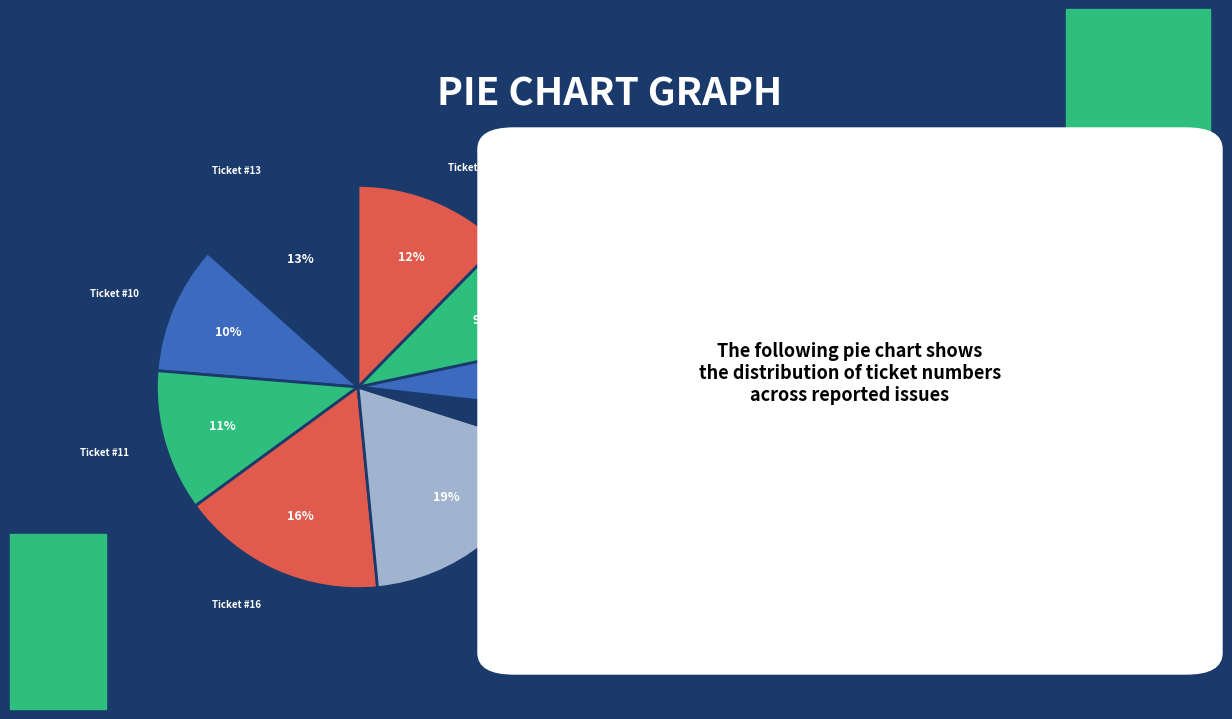

How many slices are in this pie chart?

9